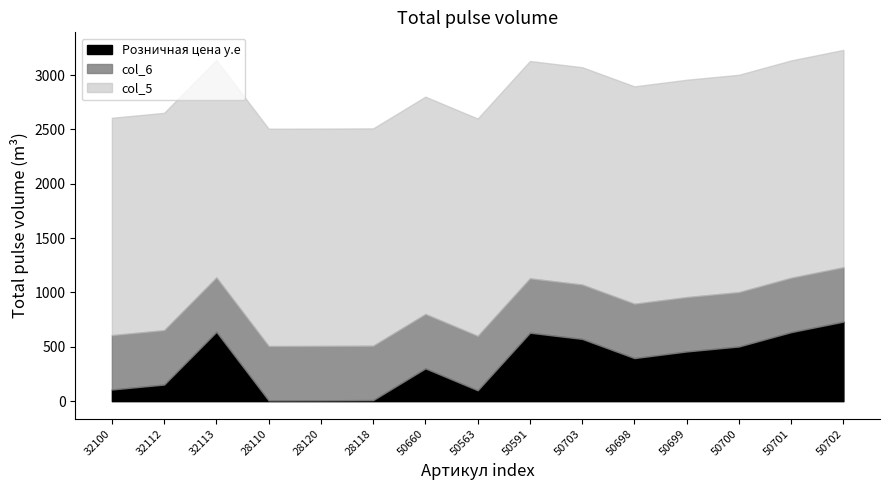

Which category has the highest value in the Розничная цена у.е series?

50702